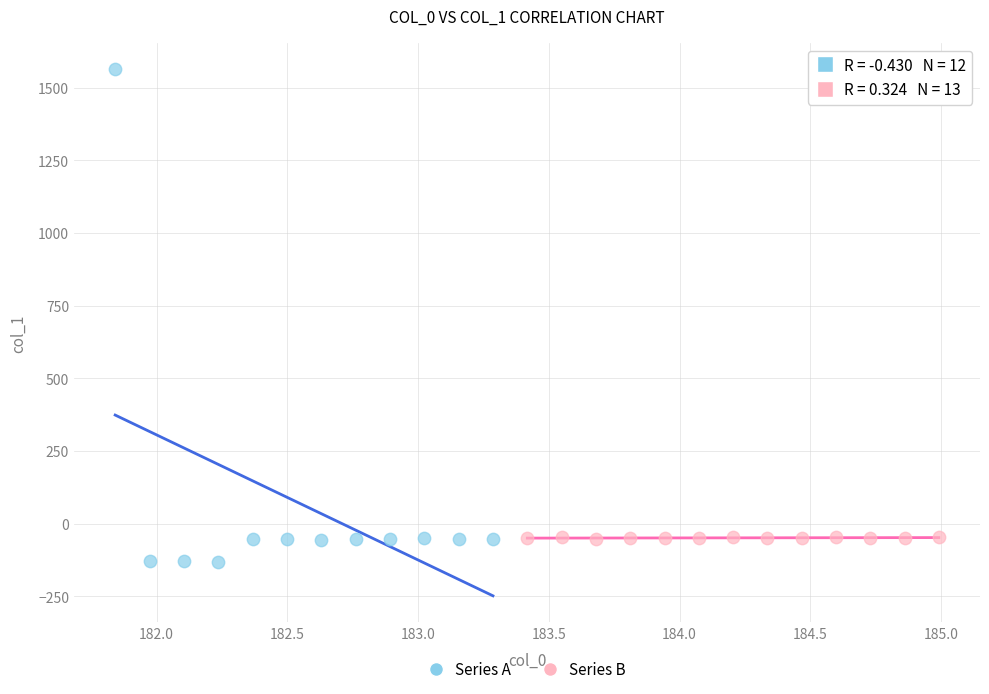

Which series has the largest Y range (max minus min)?

Series A